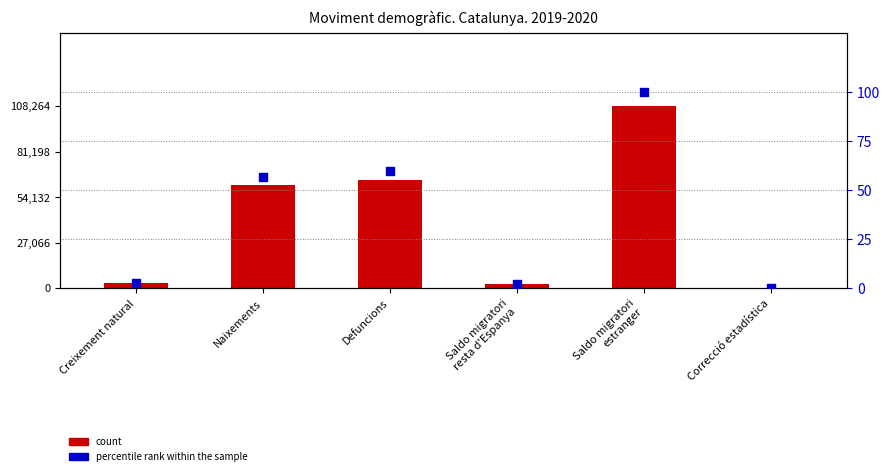

Is the value of count at Correcció estadística greater than the value of percentile rank within the sample at Defuncions?

Yes